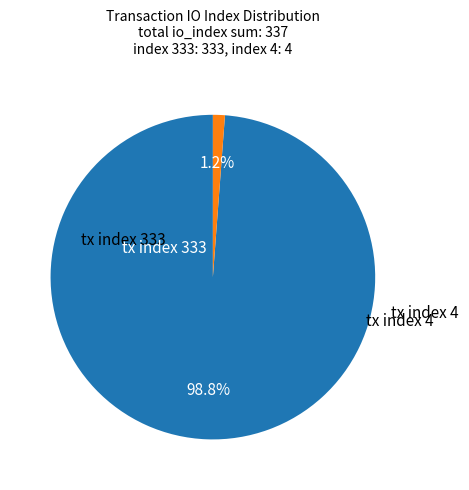

Is there any slice that represents more than half of the pie?

Yes